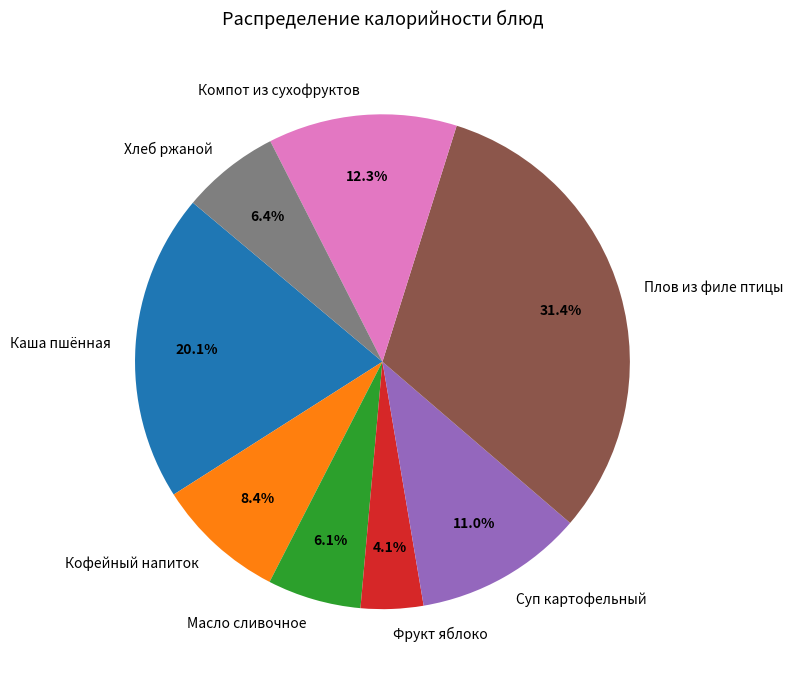

To the nearest percent, what portion does Фрукт яблоко represent?

4%